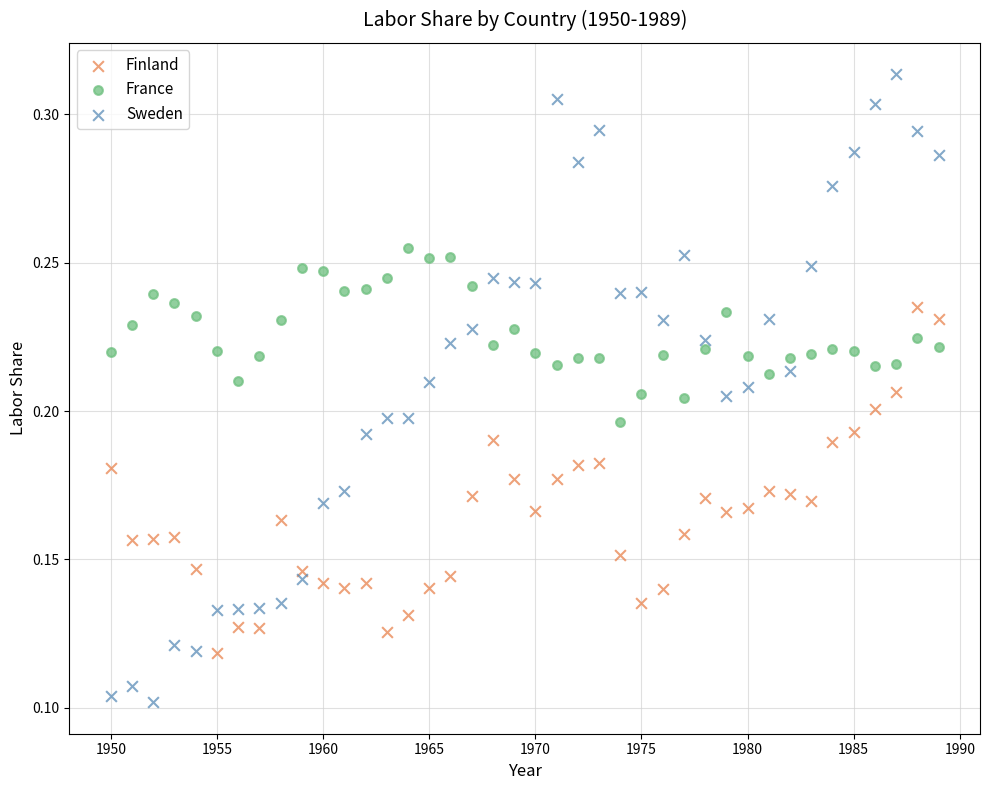

Across all data points, what is the range of X values (max minus min)?

39.0